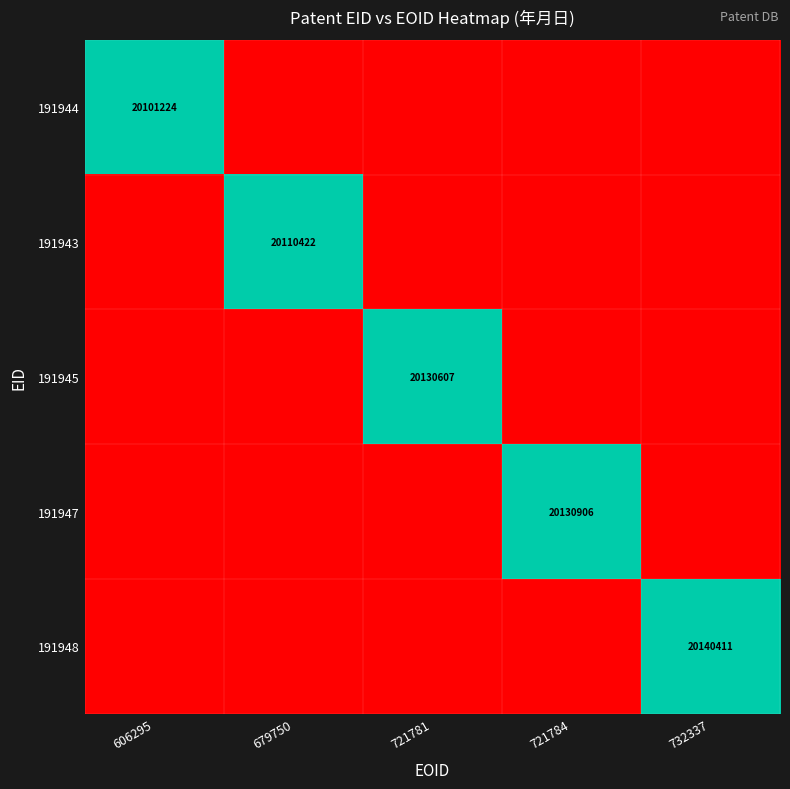

The 191943 series shows 0 at 721781. True or false?

True